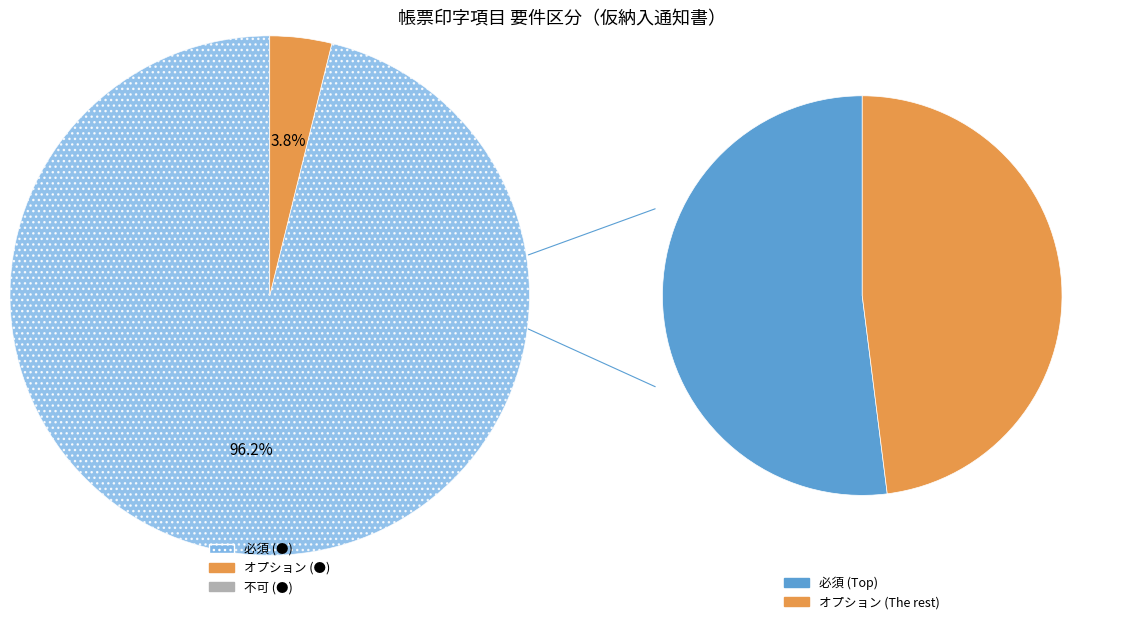

True or false: 必須 (●) accounts for 96% of the total.

True